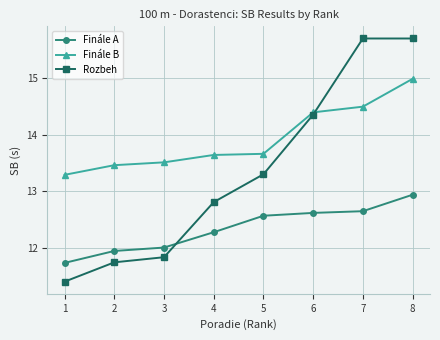

At how many categories does at least one series exceed 12?

8